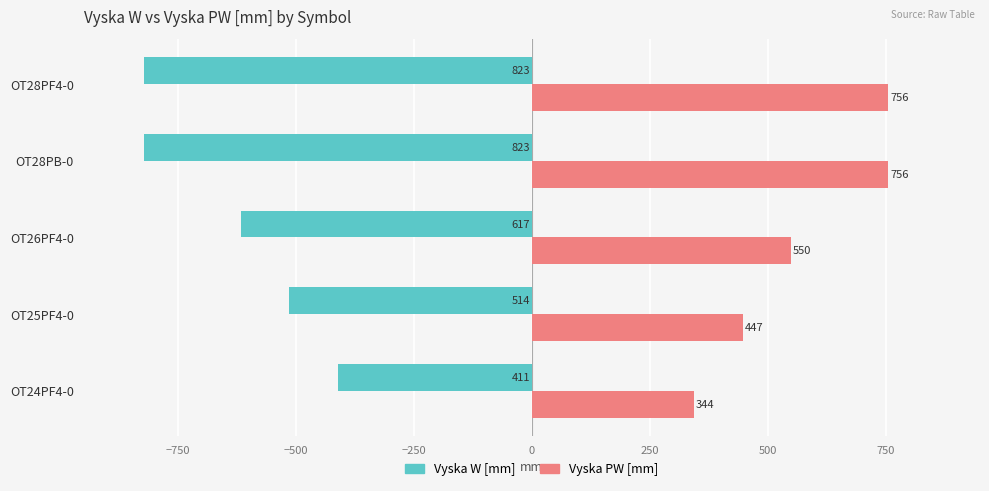

What is the difference between the maximum and minimum values in the Vyska PW [mm] series?

412